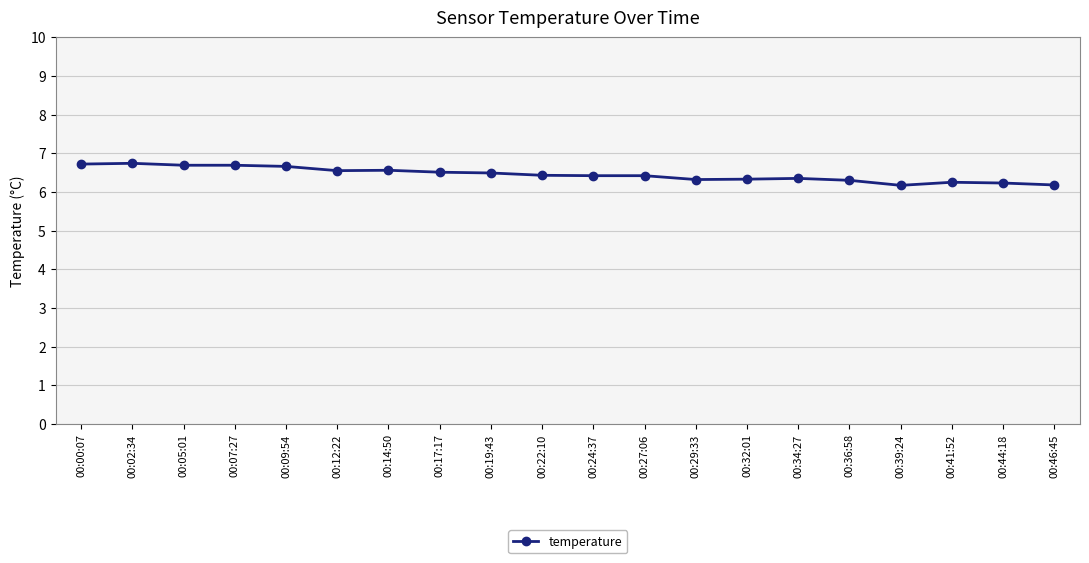

What is the maximum value shown in the chart?

6.7